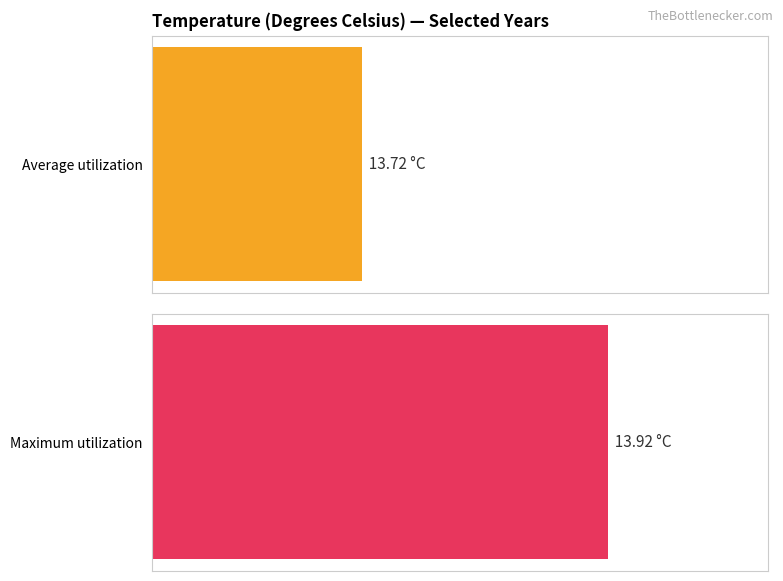

Is it true that Average utilization equals 22.2 at 1888?

False